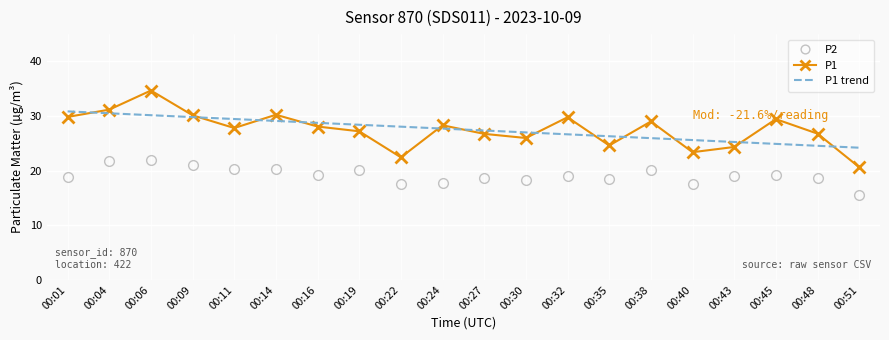

The value of P1 at 00:40 is 23.4. True or false?

True